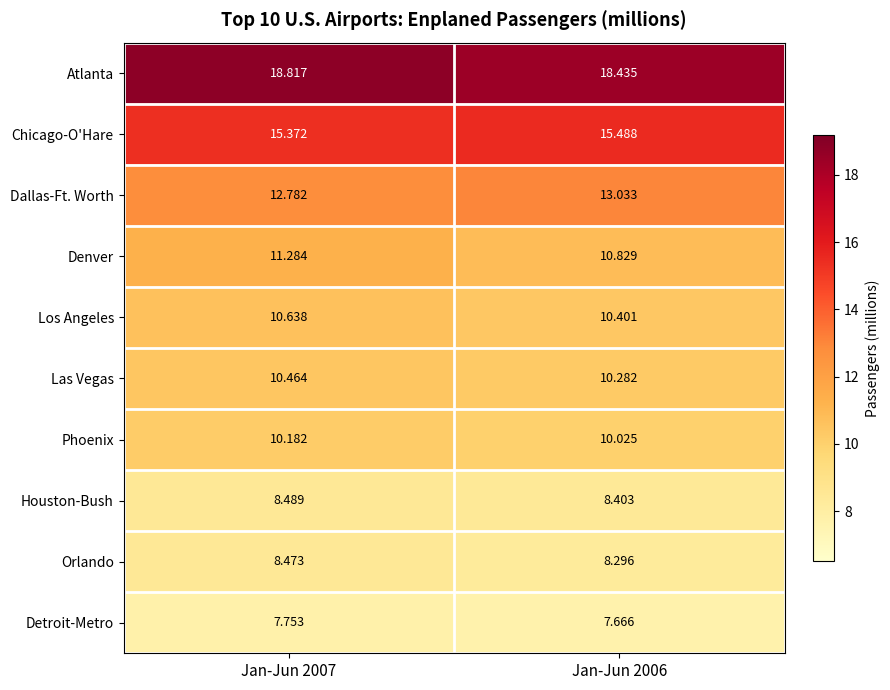

Which label corresponds to the largest value in the chart?

Jan-Jun 2007